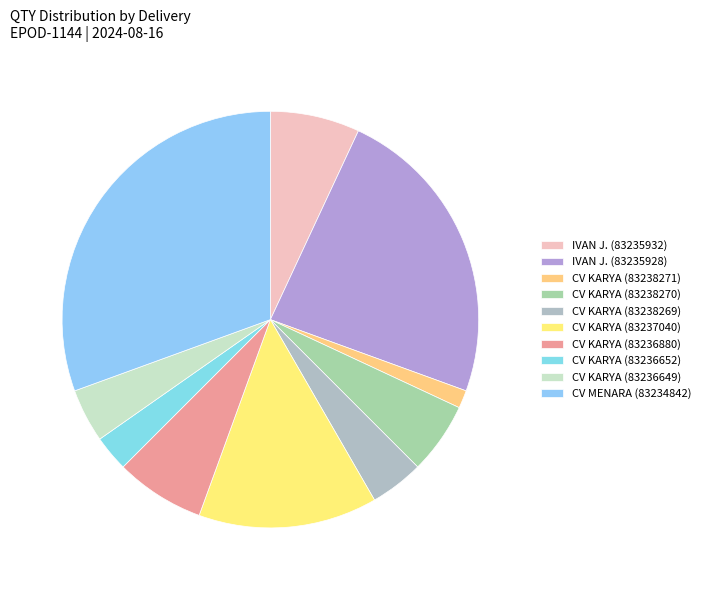

Count the number of slices in the pie.

10